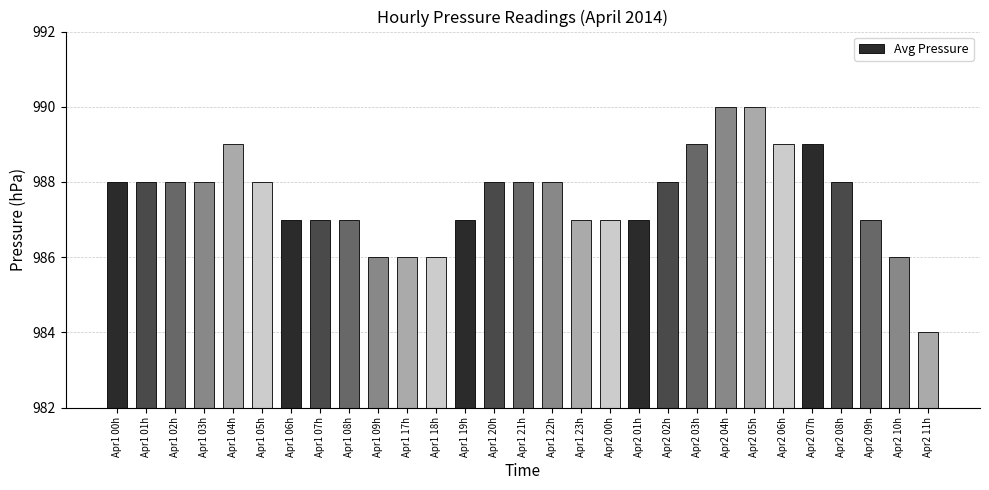

Does the chart contain any negative values?

No